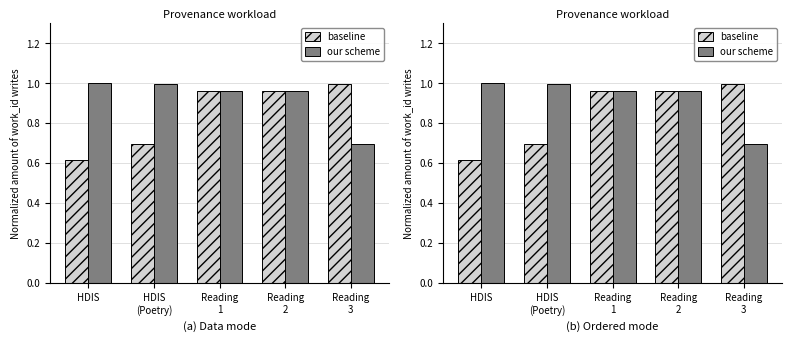

Which series has the largest range (max minus min)?

baseline